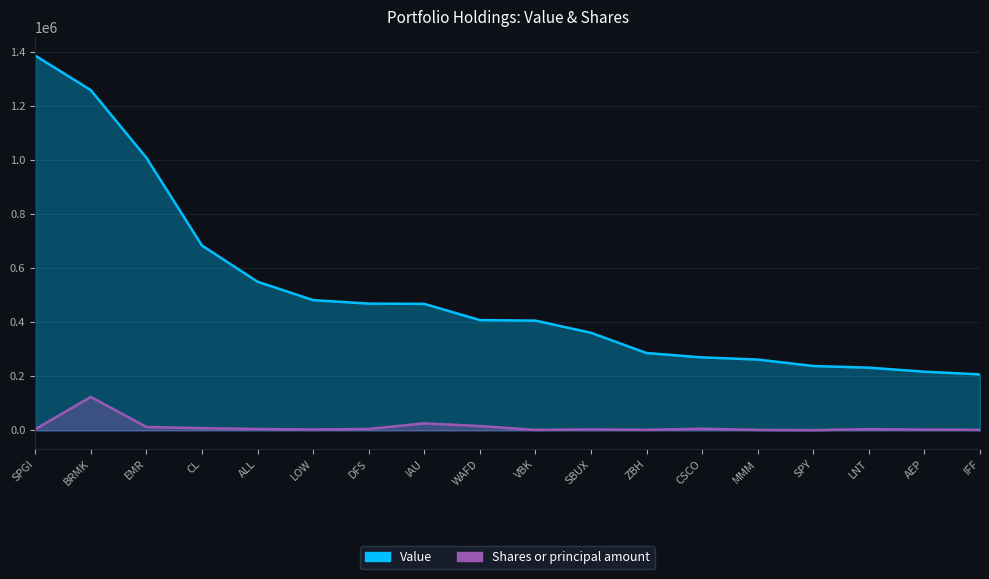

Which has a higher value, ZBH or VBK?

VBK